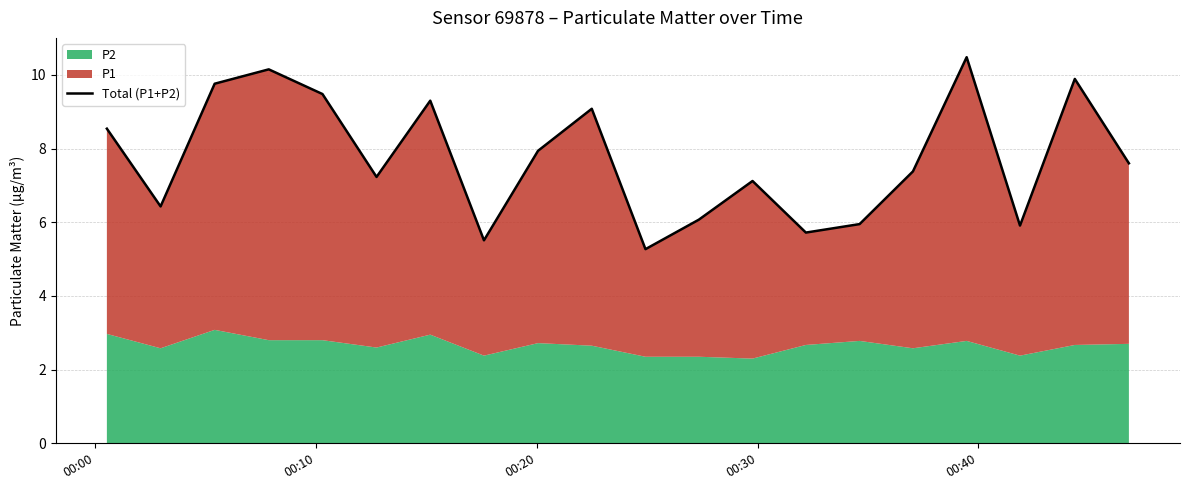

What is the greatest value displayed?

10.5